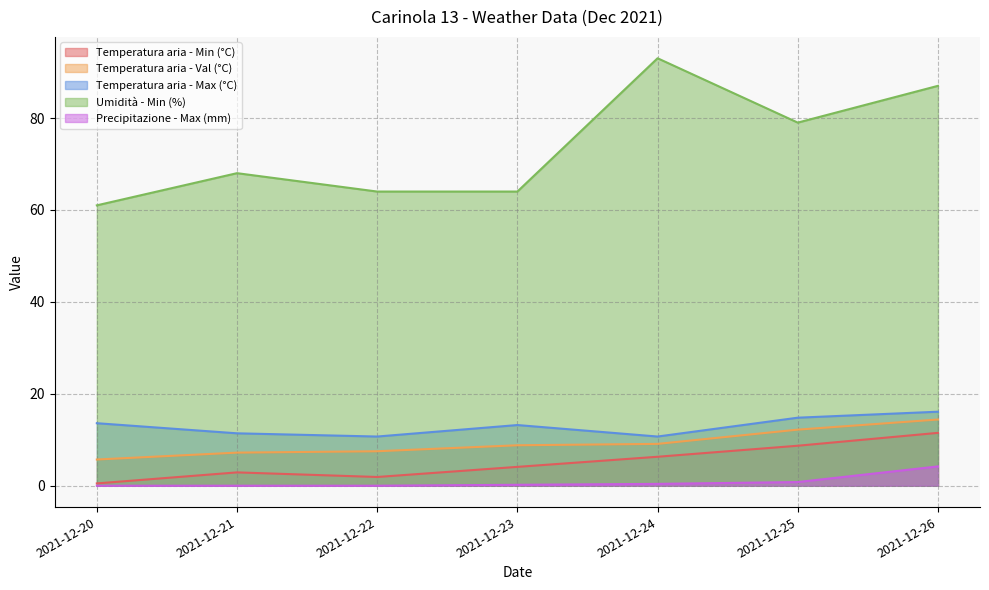

Which series changed the most between 2021-12-21 and 2021-12-24?

Umidità - Min (%)